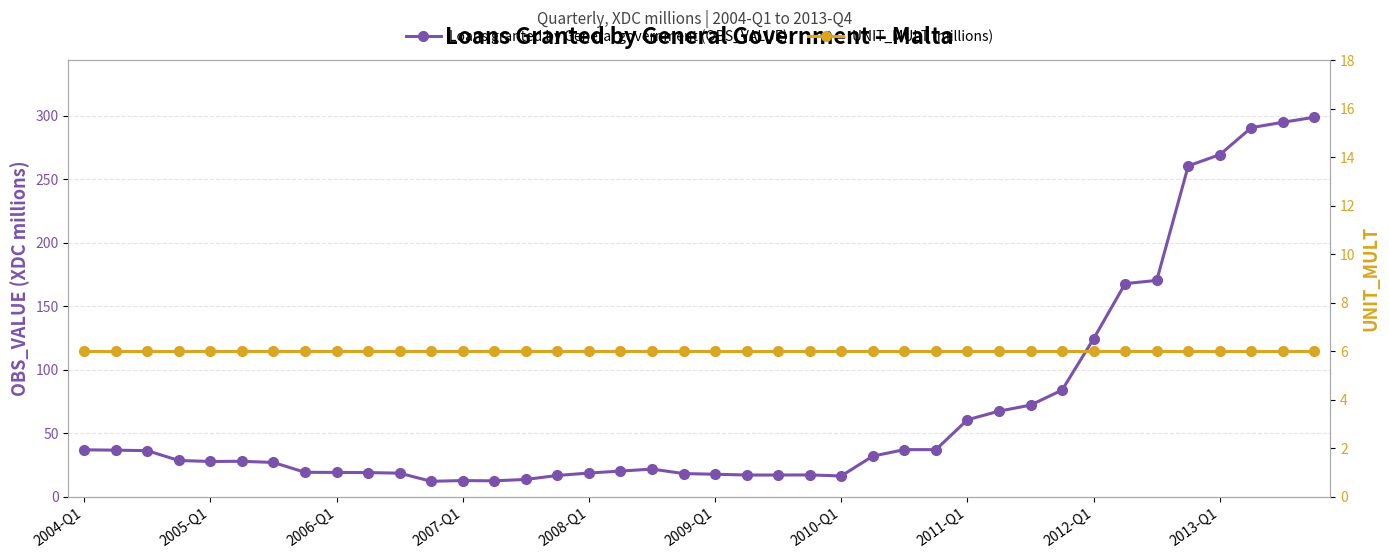

Which series has the largest total across all categories?

Loans granted by General government (OBS_VALUE)